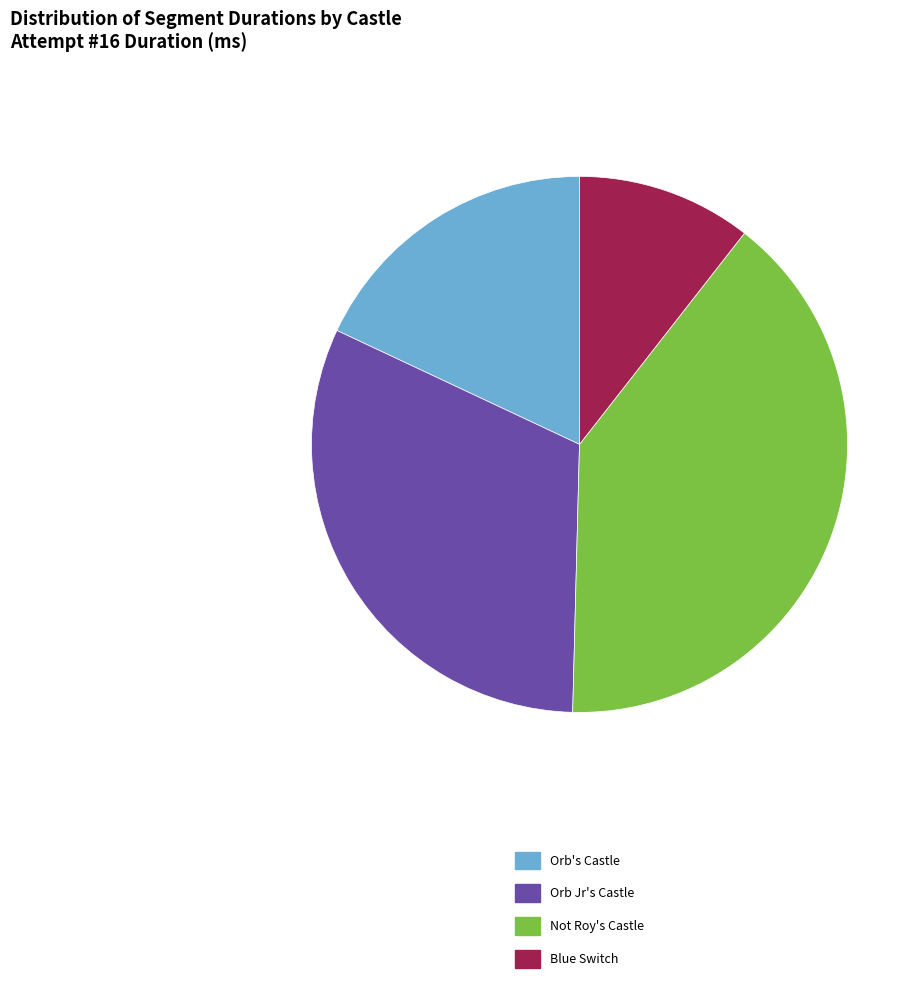

Does Not Roy's Castle account for over 50% of the chart?

No